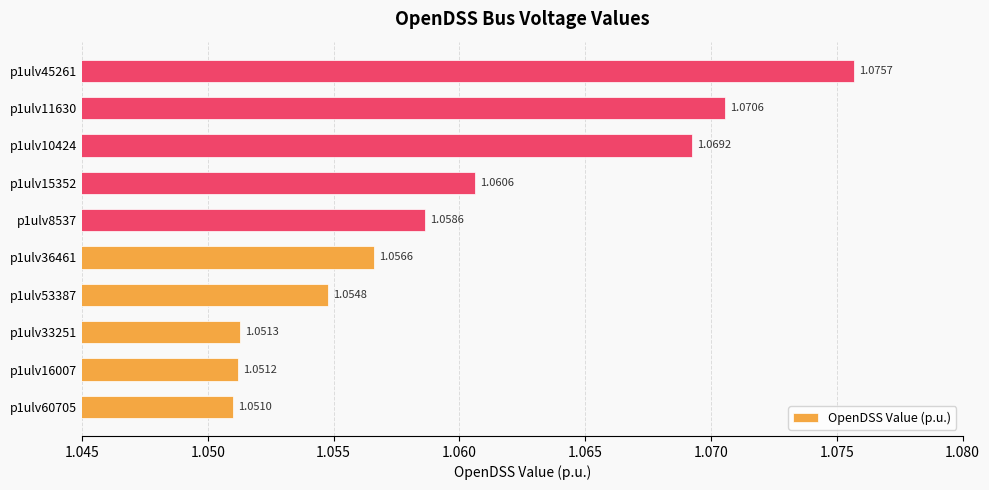

At which label is the value closest to 1?

p1ulv60705